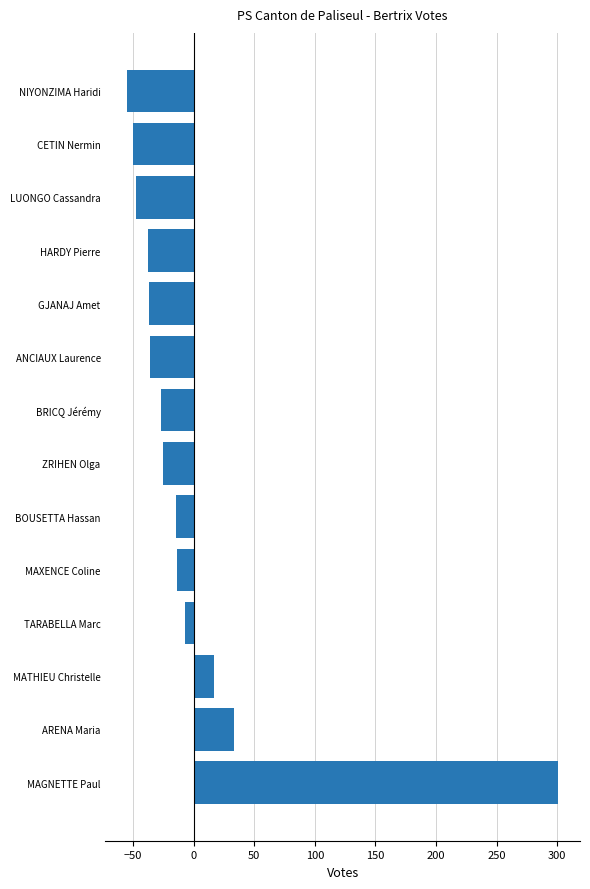

What is the difference between the maximum and minimum values?

356.0